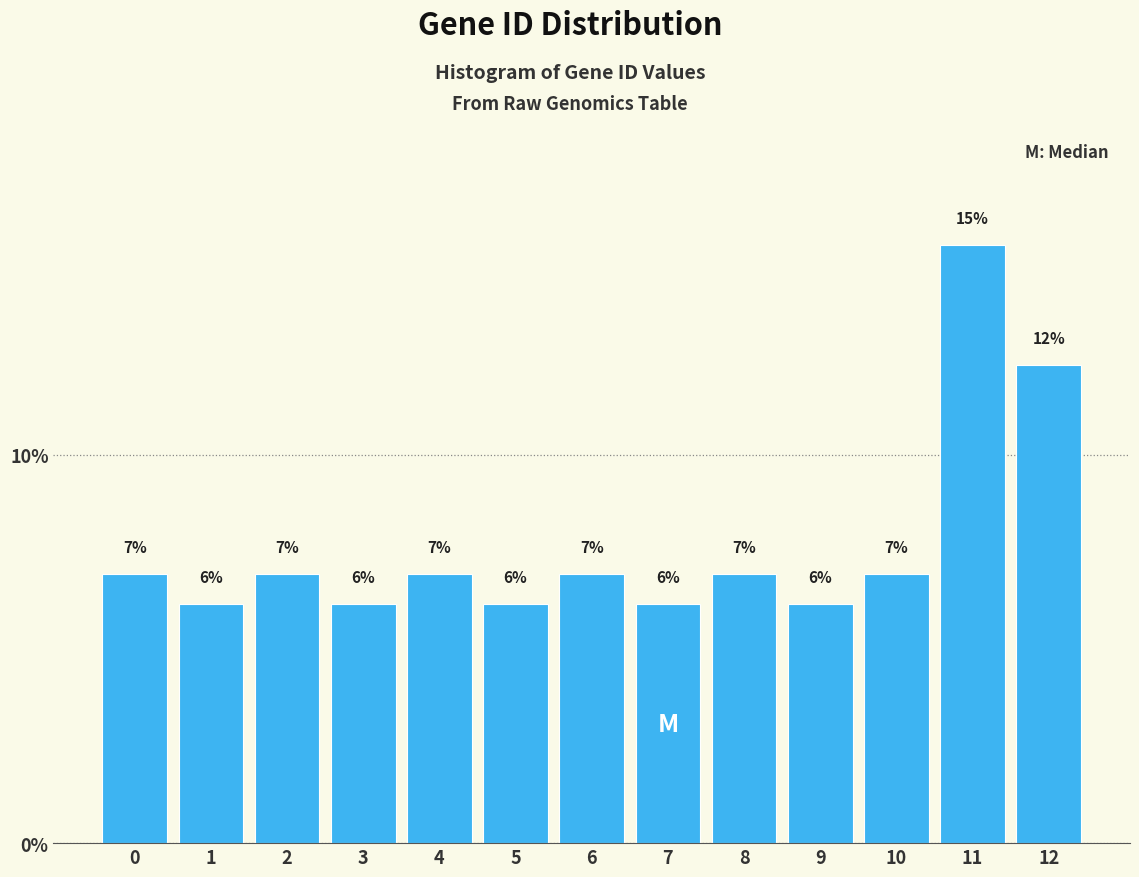

Are the bars horizontal?

No